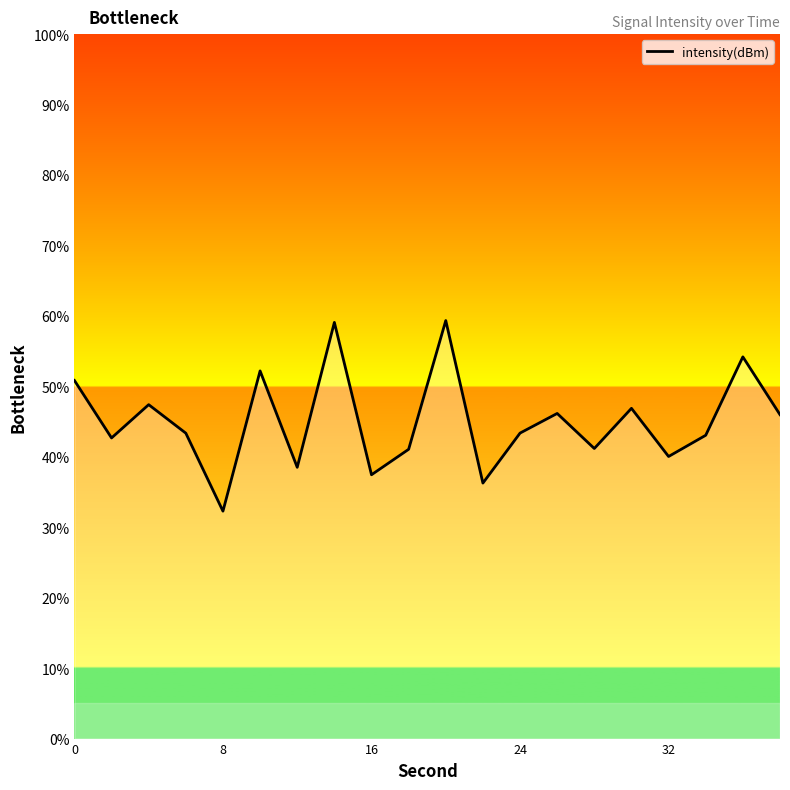

What is the minimum value shown in the chart?

32.3